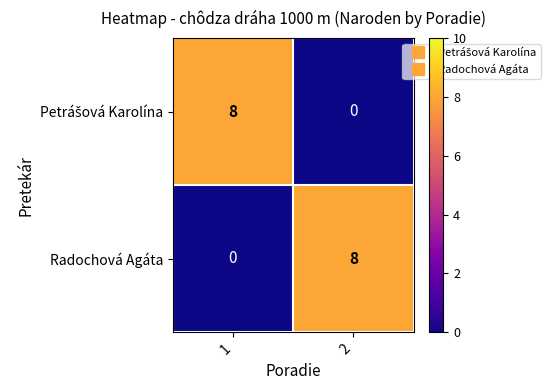

What is the total value across all series at 2?

8